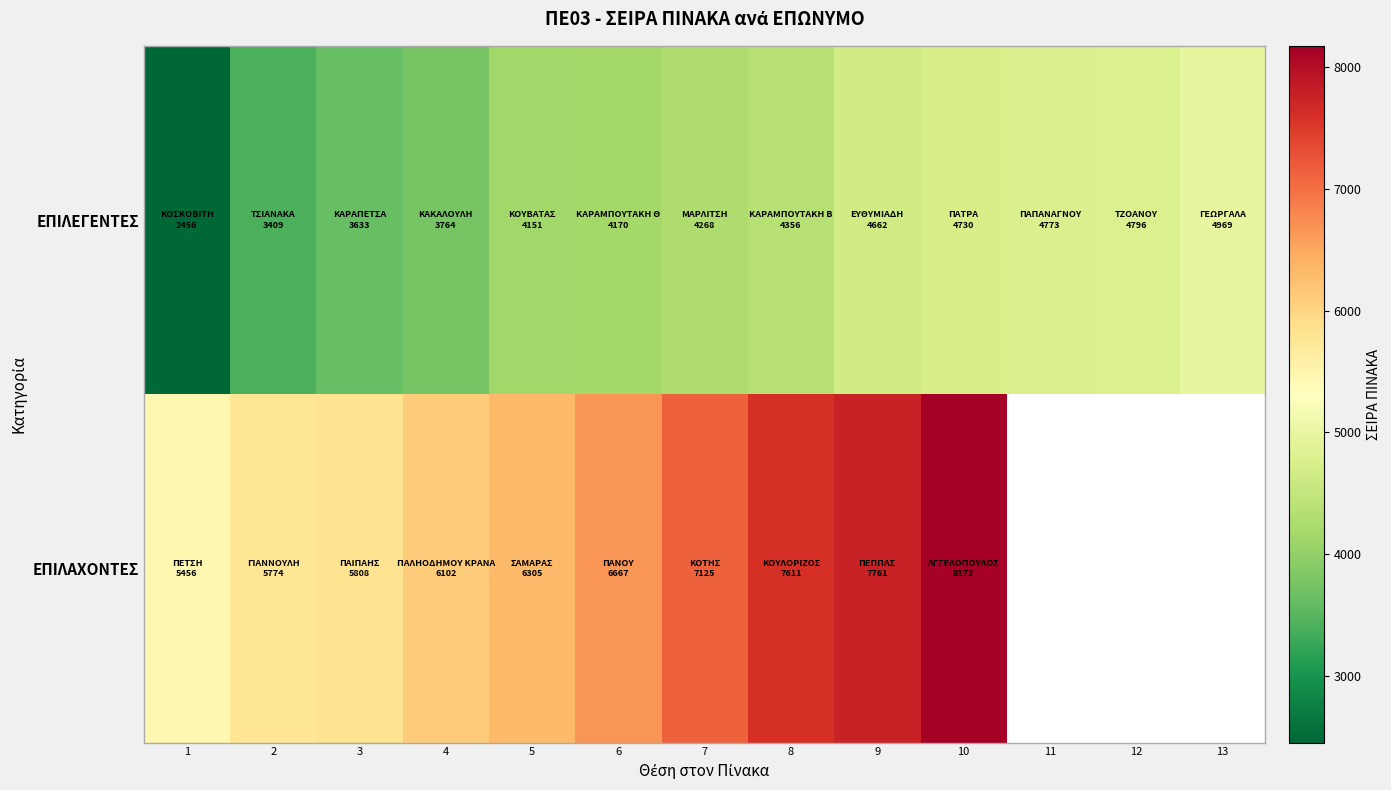

Which series changed the most between 7 and 9?

ΕΠΙΛΑΧΟΝΤΕΣ